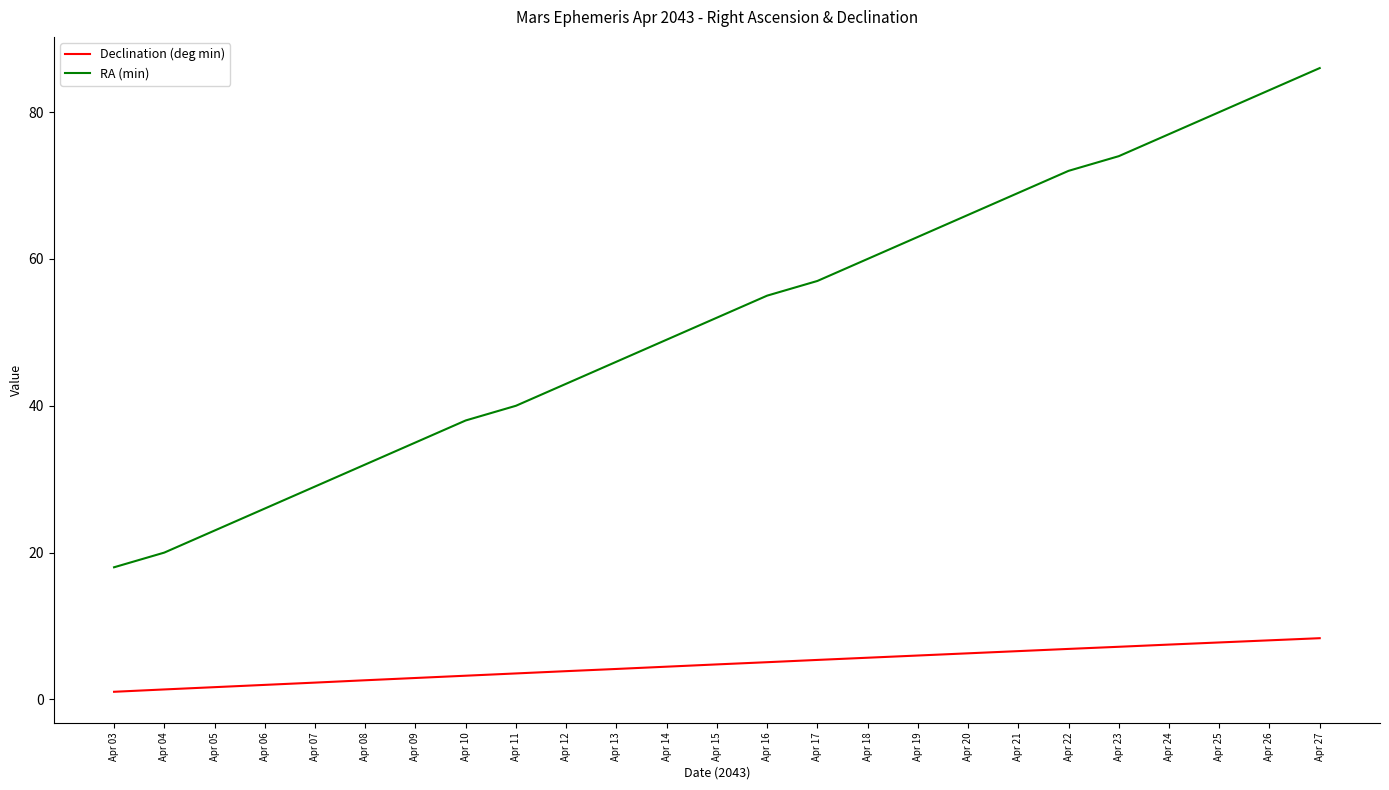

What is the difference between the highest and lowest values at Apr 17?

51.6